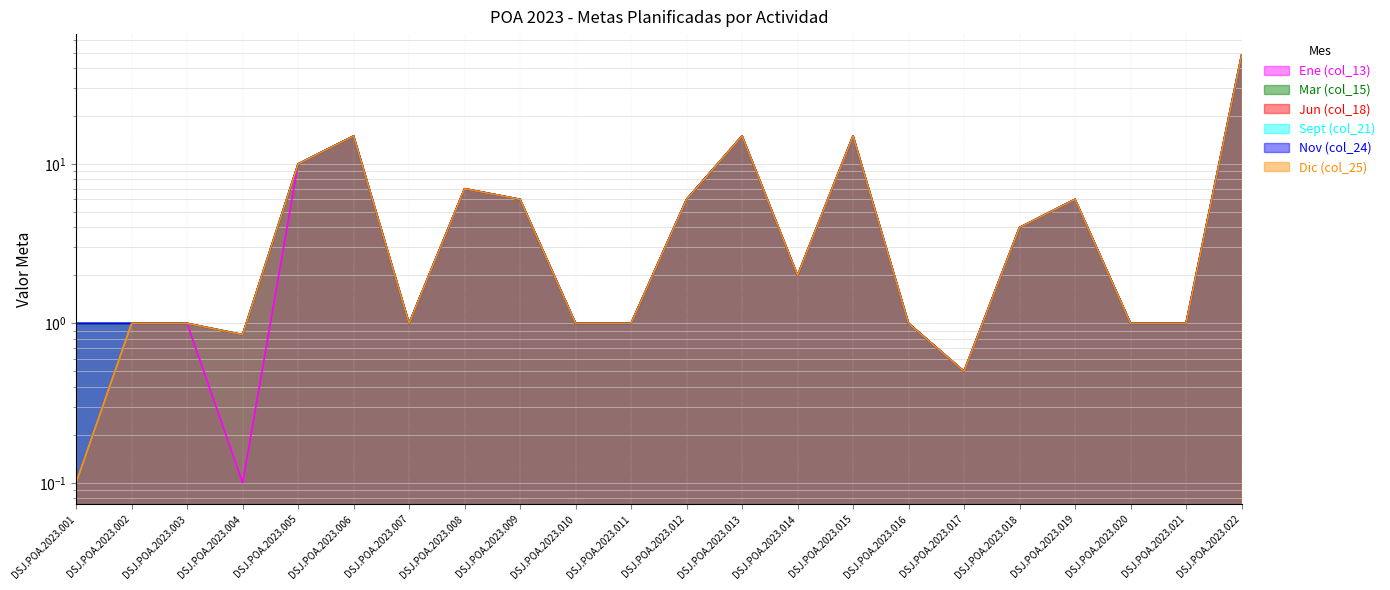

What is the minimum value for Nov (col_24)?

0.5